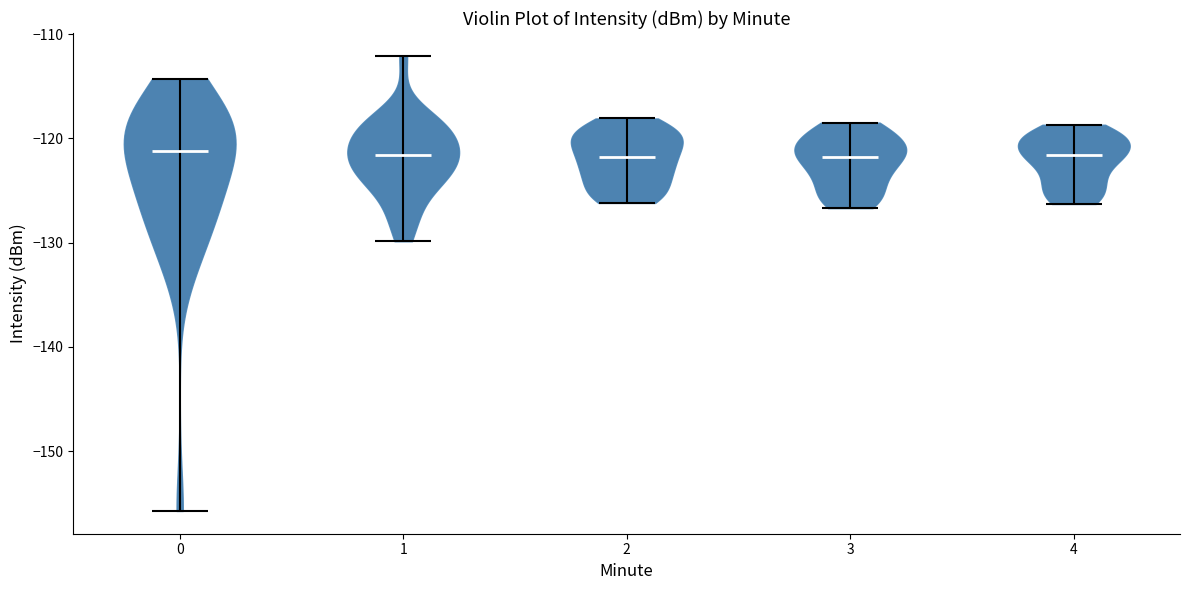

Reading left to right, read every violin against the y-axis: where its median line is, and the lowest and highest points it reaches. The values are not printed on the chart, so give them approximately, as read against the axis.

0: median line -121, lowest point -156, highest point -114
1: median line -122, lowest point -130, highest point -112
2: median line -122, lowest point -126, highest point -118
3: median line -122, lowest point -127, highest point -118
4: median line -122, lowest point -126, highest point -119